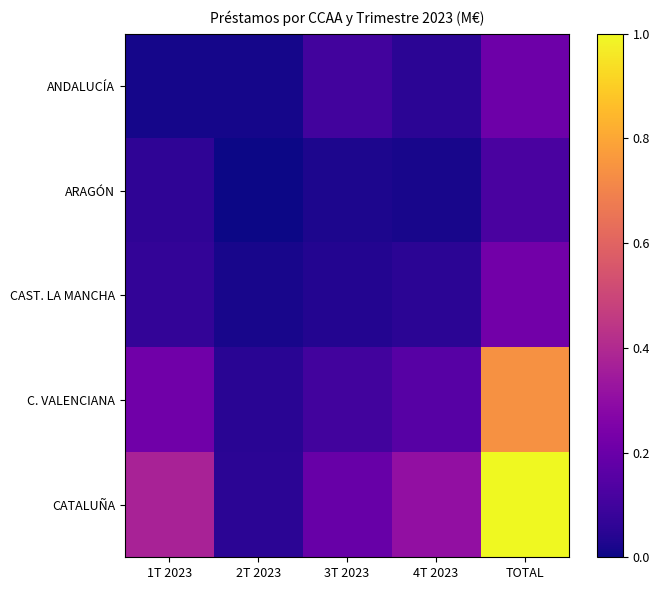

What is the greatest value displayed?

1.0